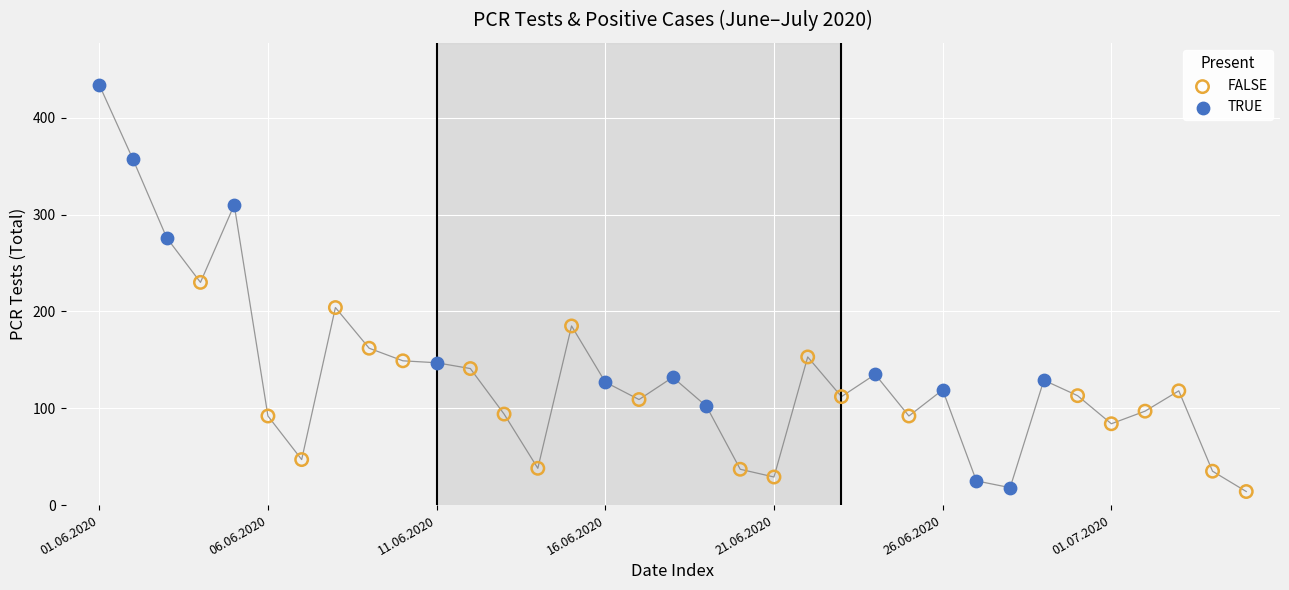

Which series contains the highest Y value?

TRUE